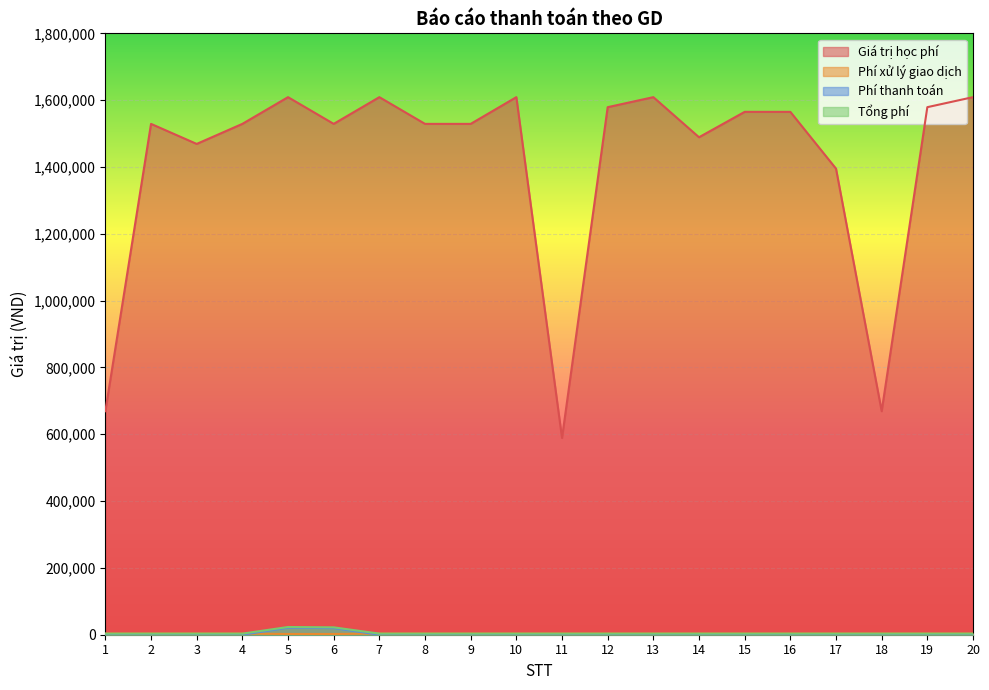

Rank the categories by Tổng phí value from lowest to highest.

1, 2, 3, 4, 7, 8, 9, 10, 11, 12, 13, 14, 15, 16, 17, 18, 19, 20, 6, 5